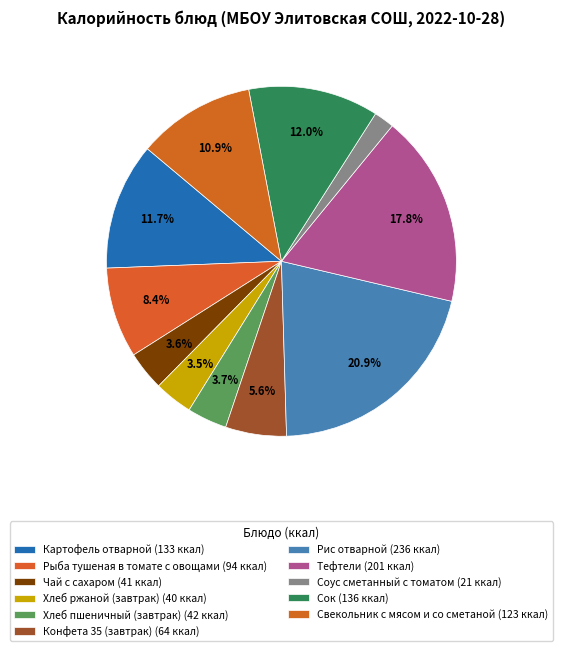

Is the sum of Свекольник с мясом и со сметаной and Хлеб пшеничный (завтрак) greater than half?

No